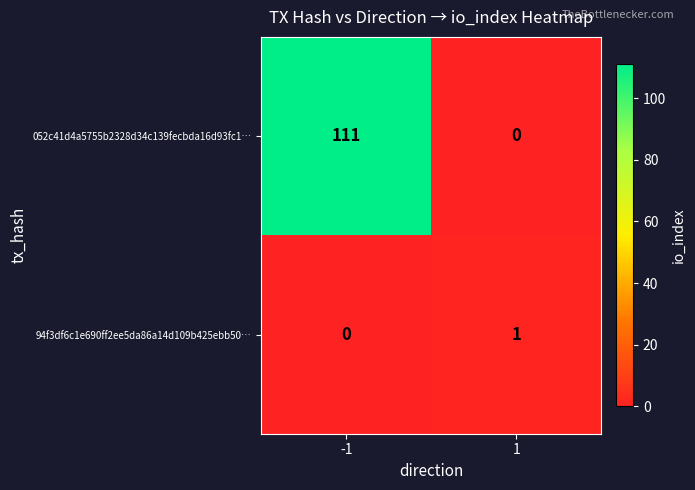

What is the difference between the highest and lowest values at -1?

111